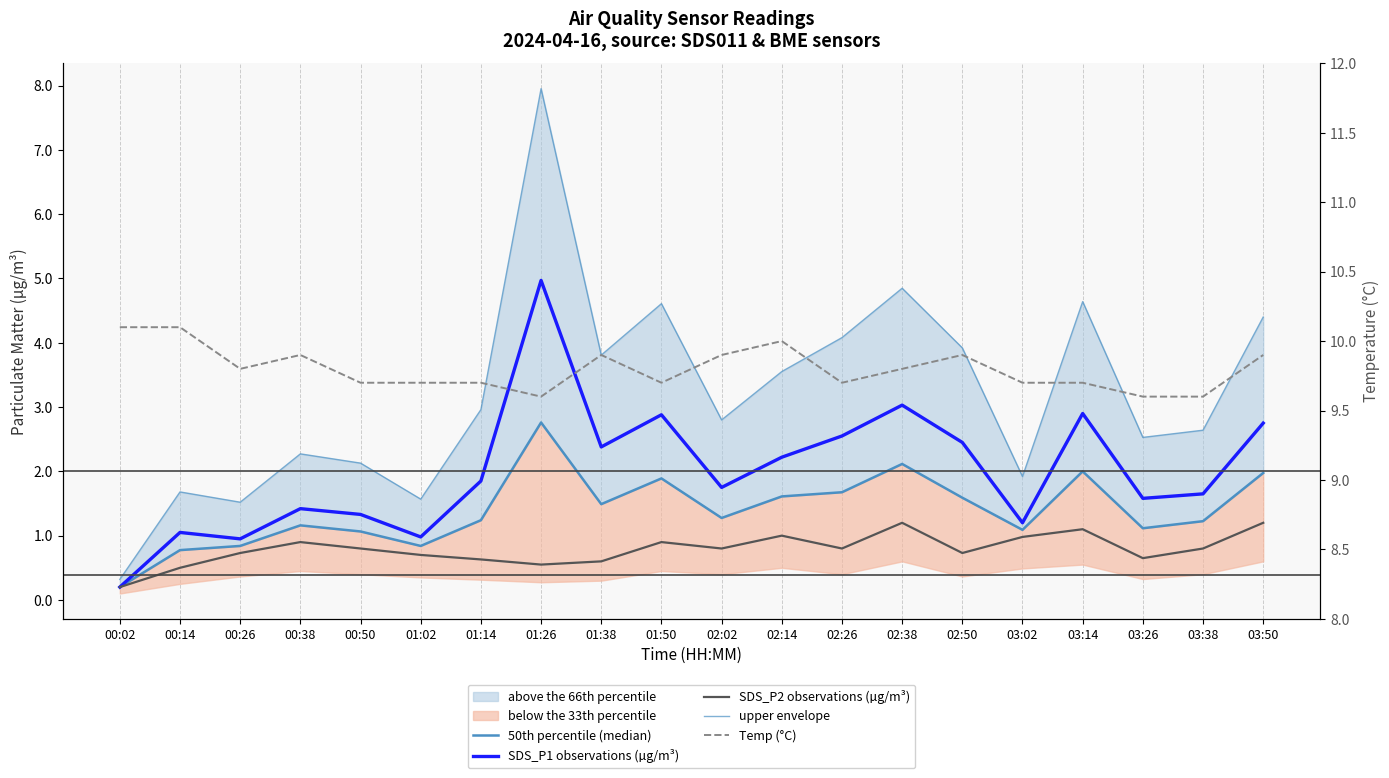

What is the sum of the Temp (°C) values at 01:38 and 03:26?

19.5